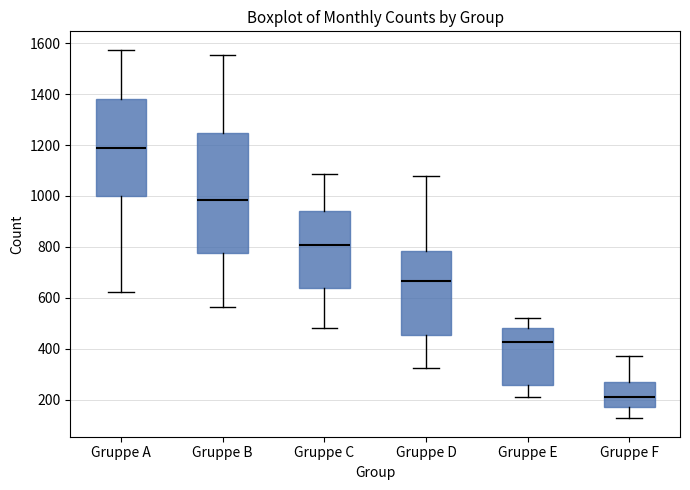

Where is the upper edge of the box for Gruppe C on the y-axis? The values are not printed on the chart, so give them approximately, as read against the axis.

940